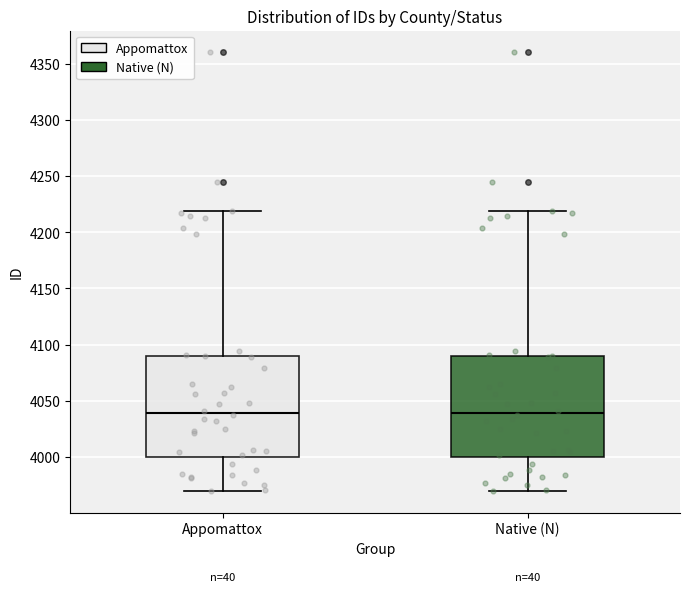

Reading left to right, transcribe this box plot: for each box, give where its median line is, the range the box spans, and where its two whiskers end, as read against the y-axis. The values are not printed on the chart, so give them approximately, as read against the axis.

Appomattox: median 4040, box 4000 to 4090, whiskers 3970 to 4220
Native (N): median 4040, box 4000 to 4090, whiskers 3970 to 4220